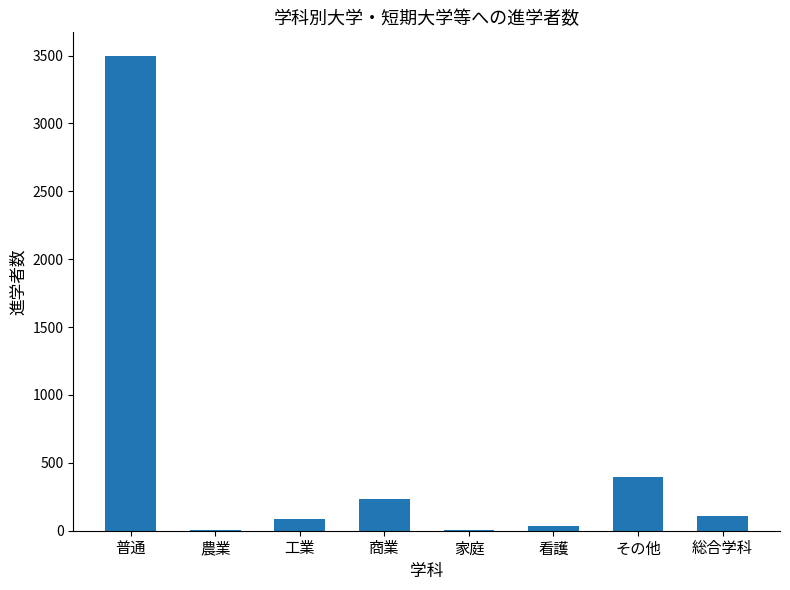

Are the bars horizontal?

No